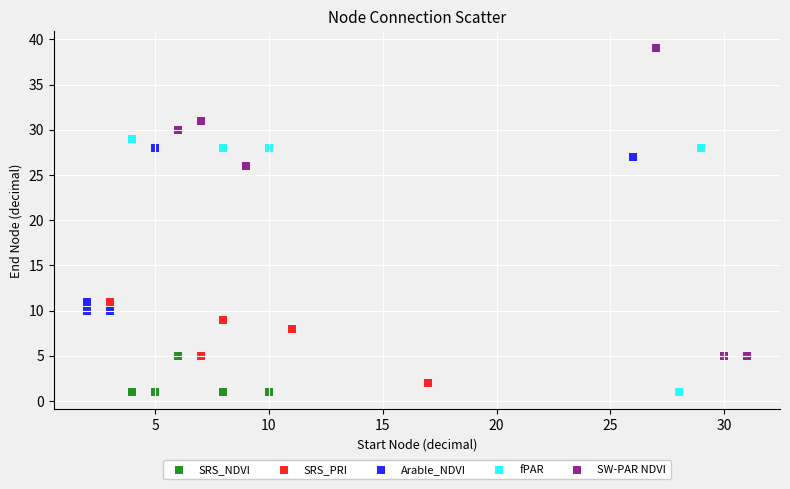

Which series has the widest spread of Y values?

SW-PAR NDVI